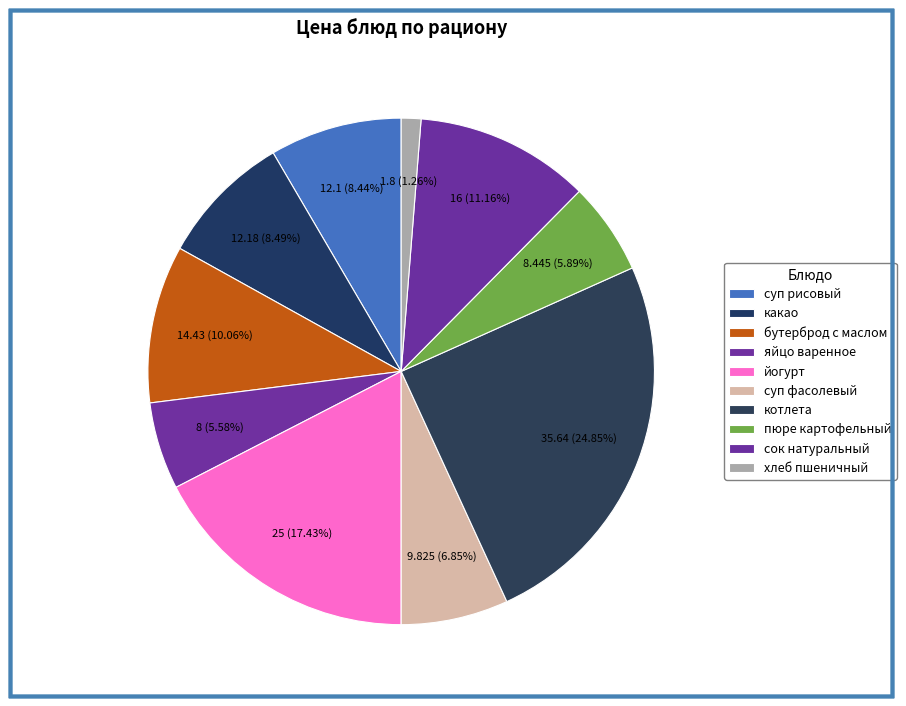

To the nearest percent, what percentage of the pie is яйцо варенное?

6%